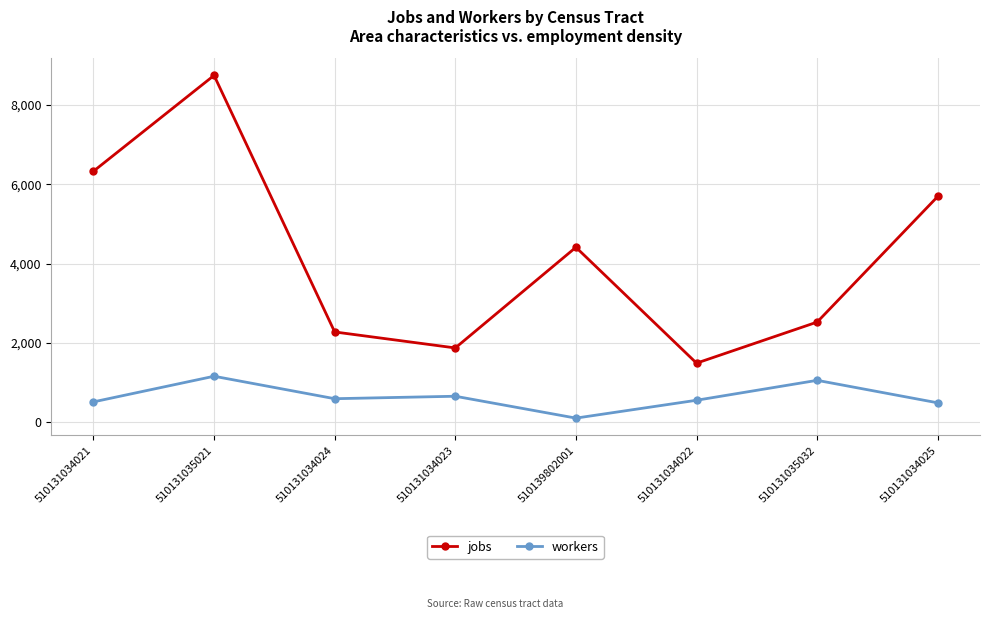

Where is the first local maximum for workers?

510131035021